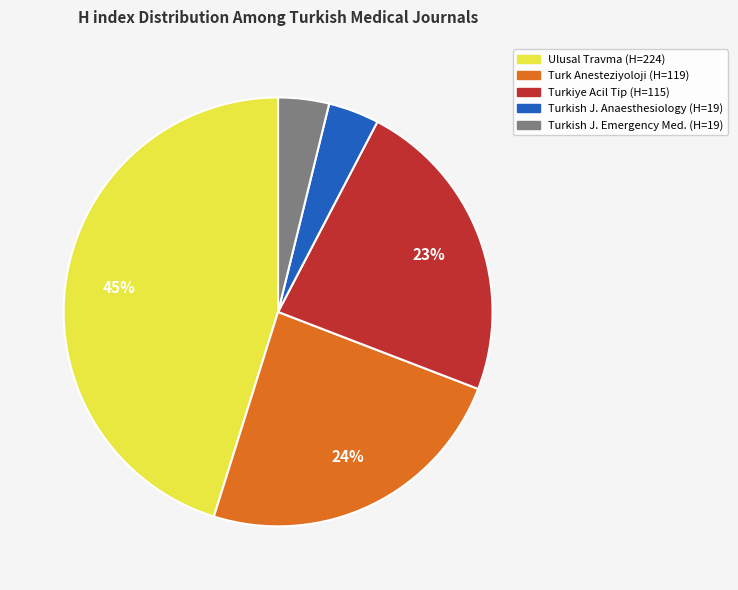

To the nearest percent, what percentage of the pie is Turkish J. Emergency Med. (H=19)?

4%